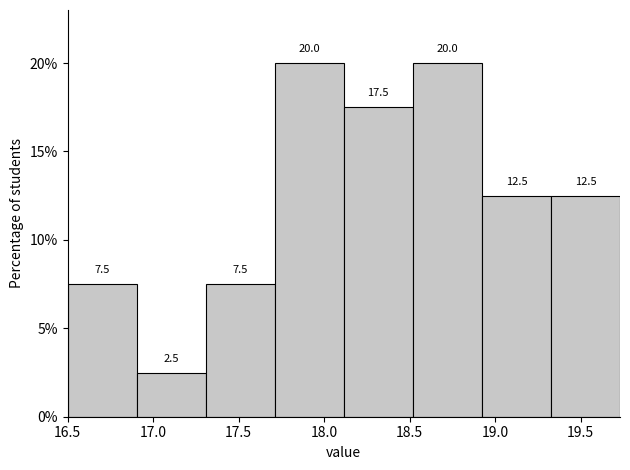

Reading left to right, list every bar in this chart as the range it spans on the x-axis followed by its height. The bar edges are not printed on the chart, so give them approximately, as read against the axis.

16.50 to 16.90: 7.5
16.90 to 17.30: 2.5
17.30 to 17.70: 7.5
17.70 to 18.10: 20.0
18.10 to 18.50: 17.5
18.50 to 18.90: 20.0
18.90 to 19.35: 12.5
19.35 to 19.75: 12.5